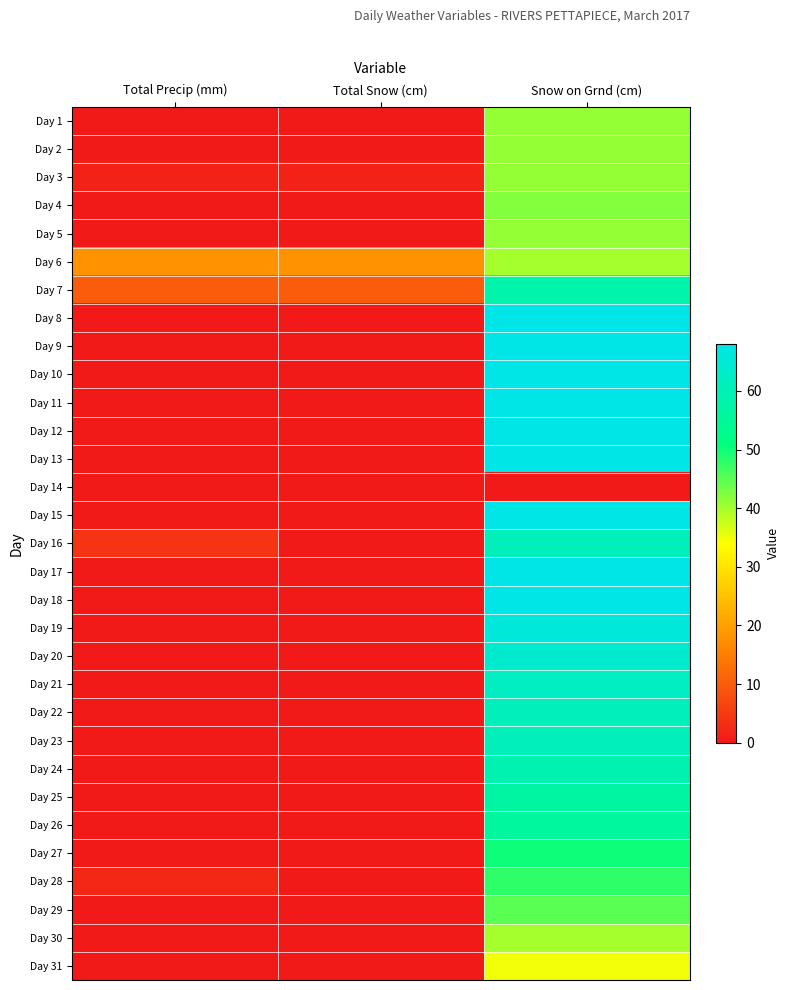

Rank the series at Total Snow (cm) from highest to lowest value.

Day 6, Day 7, Day 3, Day 27, Day 28, Day 1, Day 2, Day 4, Day 5, Day 8, Day 9, Day 10, Day 11, Day 12, Day 13, Day 14, Day 15, Day 16, Day 17, Day 18, Day 19, Day 20, Day 21, Day 22, Day 23, Day 24, Day 25, Day 26, Day 29, Day 30, Day 31